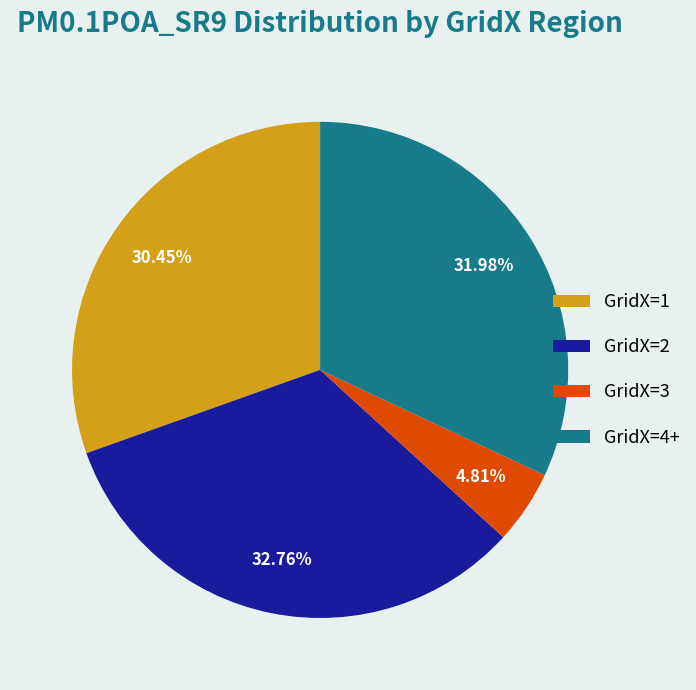

Which has a higher value, GridX=3 or GridX=1?

GridX=1